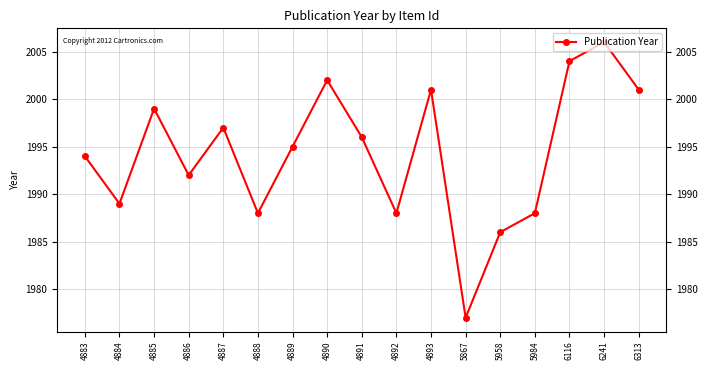

Reading left to right, extract all data points from this chart.

1994	1989	1999	1992	1997	1988	1995	2002	1996	1988	2001	1977	1986	1988	2004	2006	2001